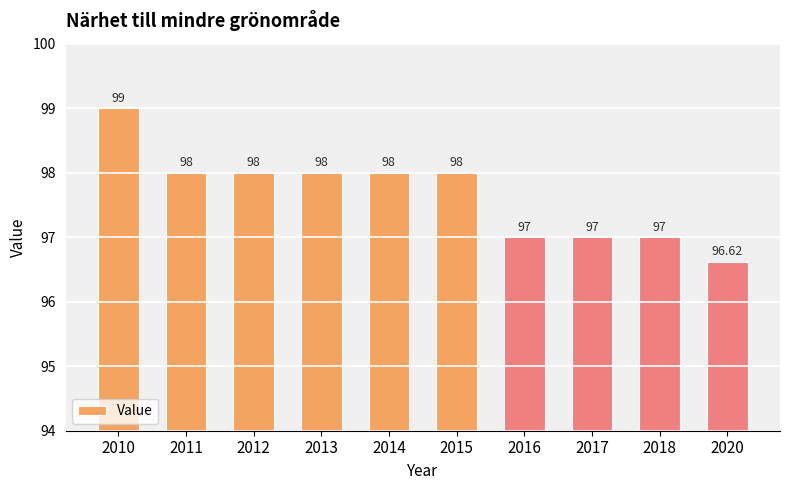

How many values are below 98?

4